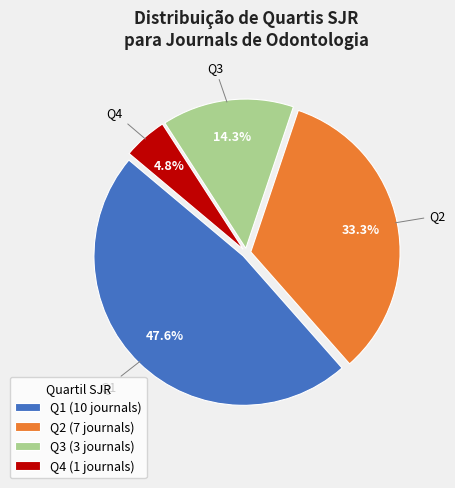

To the nearest percent, what is the difference between the largest and smallest slice percentages?

43%